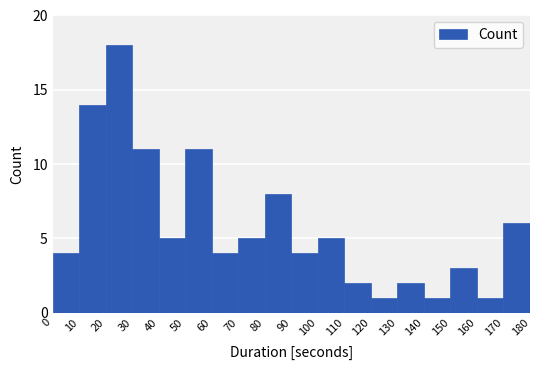

Reading left to right, list every bar in this chart as the range it spans on the x-axis followed by its height. The values are not printed on the chart, so give them approximately, as read against the axis.

0 to 10: 4
10 to 20: 14
20 to 30: 18
30 to 40: 11
40 to 50: 5
50 to 60: 11
60 to 70: 4
70 to 80: 5
80 to 90: 8
90 to 100: 4
100 to 110: 5
110 to 120: 2
120 to 130: 1
130 to 140: 2
140 to 150: 1
150 to 160: 3
160 to 170: 1
170 to 180: 6